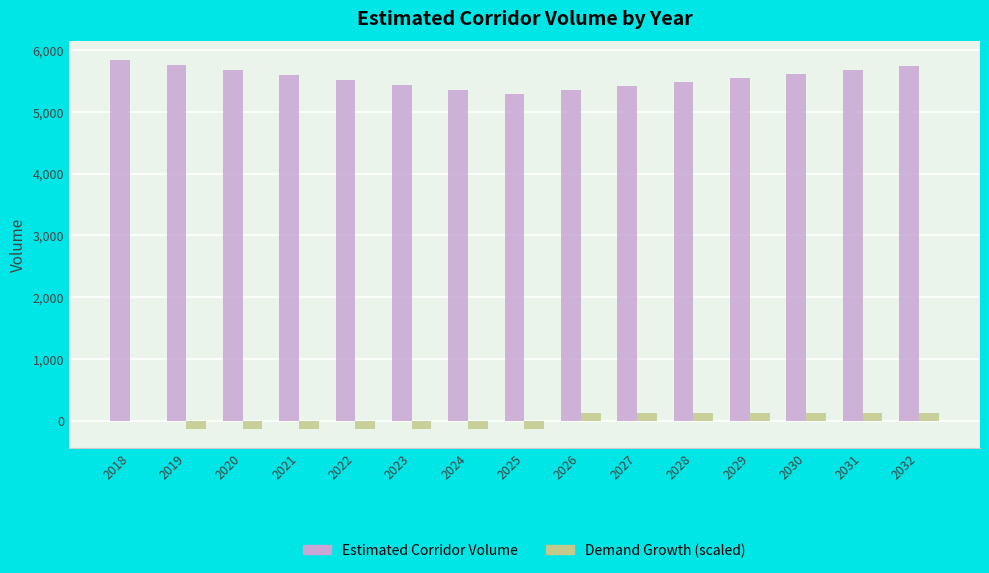

Does the chart contain stacked bars?

No